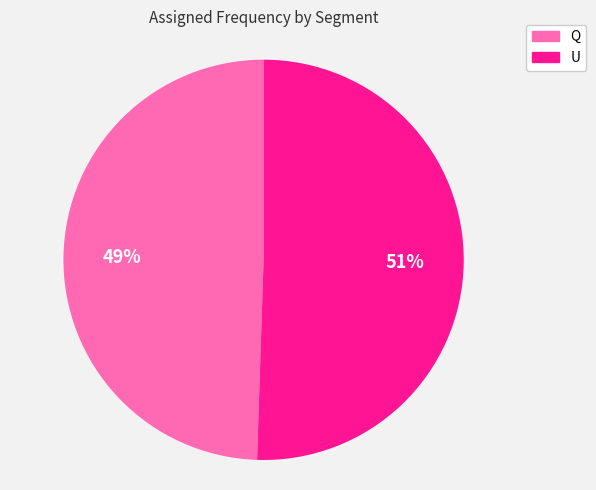

What is the ratio of the value at Q to the value at U?

1.0